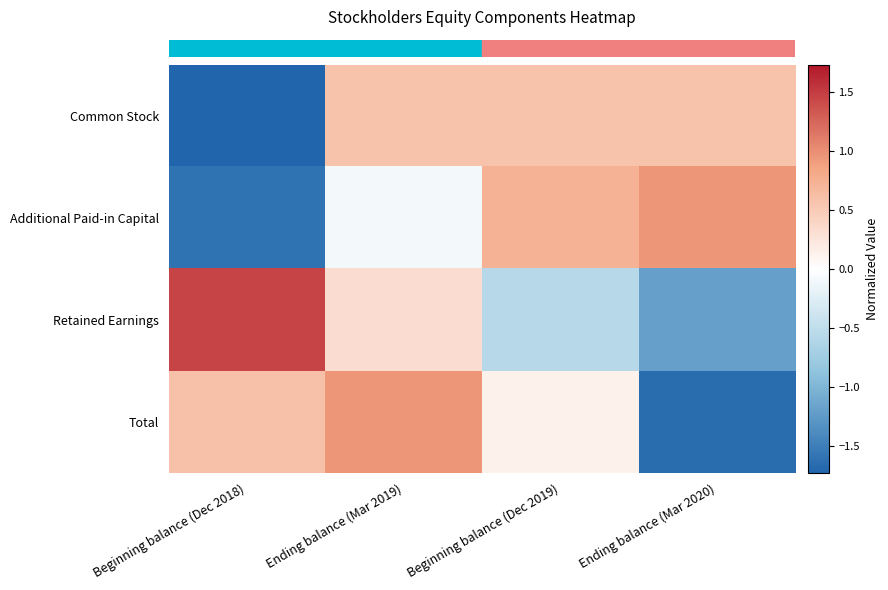

At how many categories does at least one series exceed 1?

1